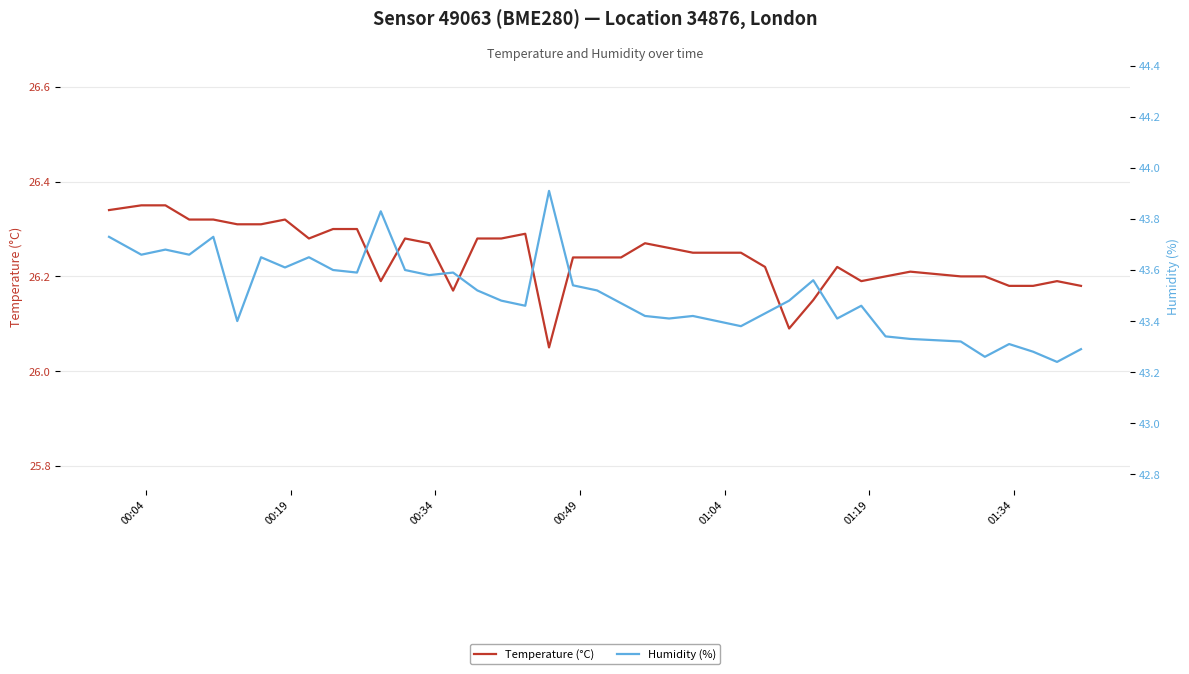

True or false: Temperature (°C) and Humidity (%) intersect in this chart.

False